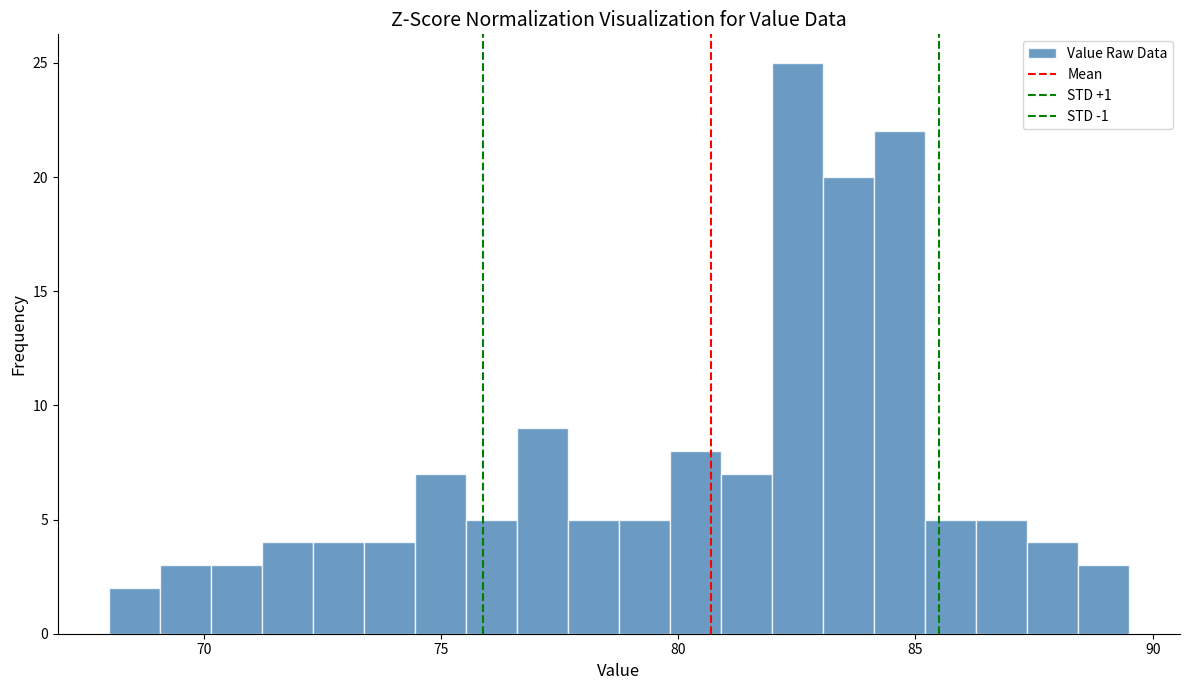

Around what value on the x-axis is the tallest bar? Give the approximate position of its centre, as read against the axis.

82.5